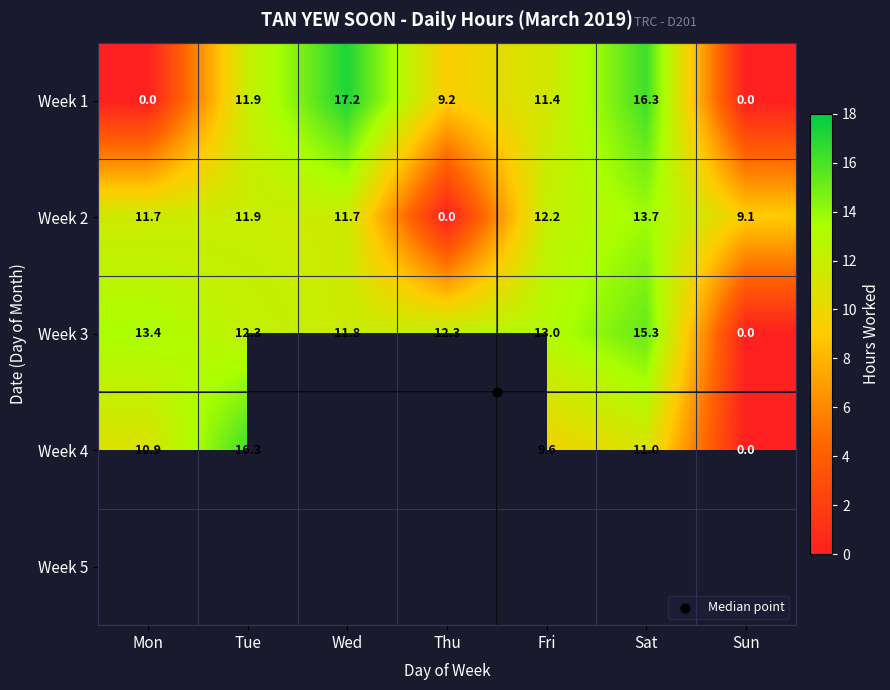

Which has a higher value, Sat or Sun?

Sat